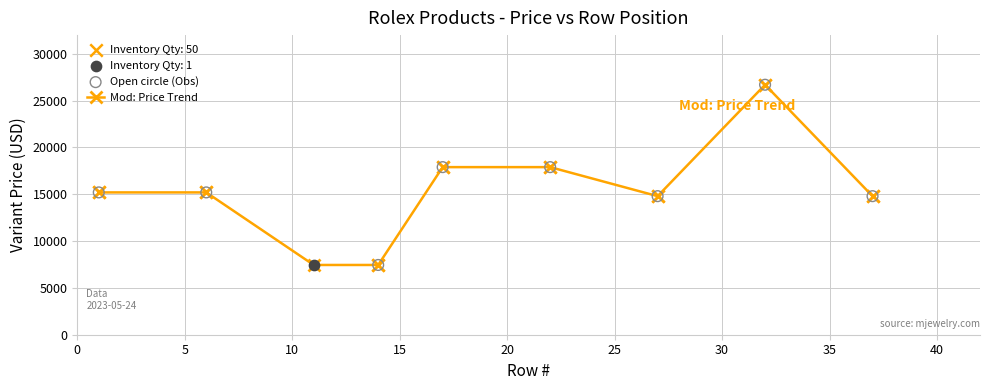

What is the value of the 4th point from the left?

7450